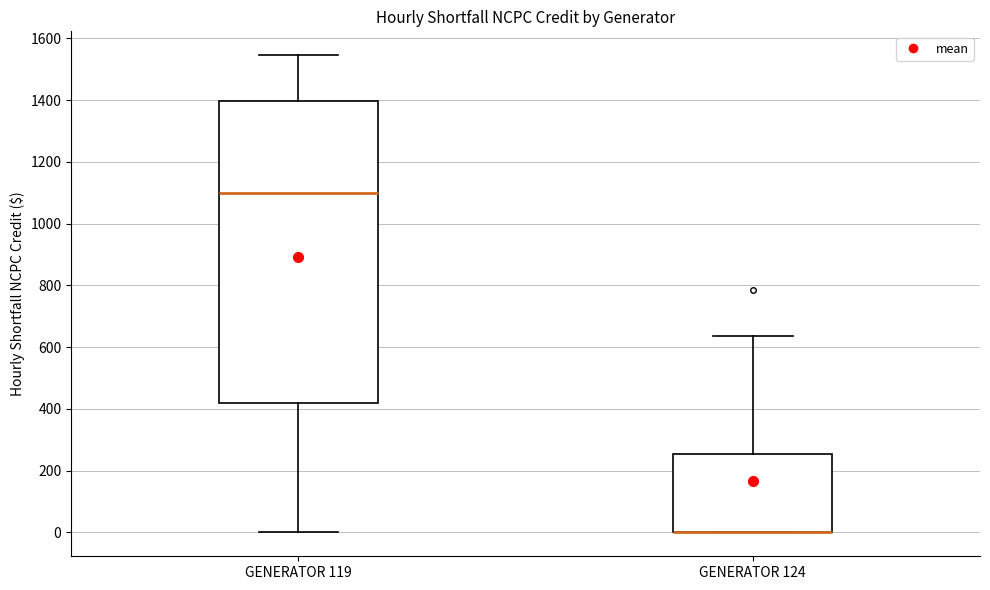

Where does the upper whisker of the box for GENERATOR 119 end on the y-axis? The values are not printed on the chart, so give them approximately, as read against the axis.

1540